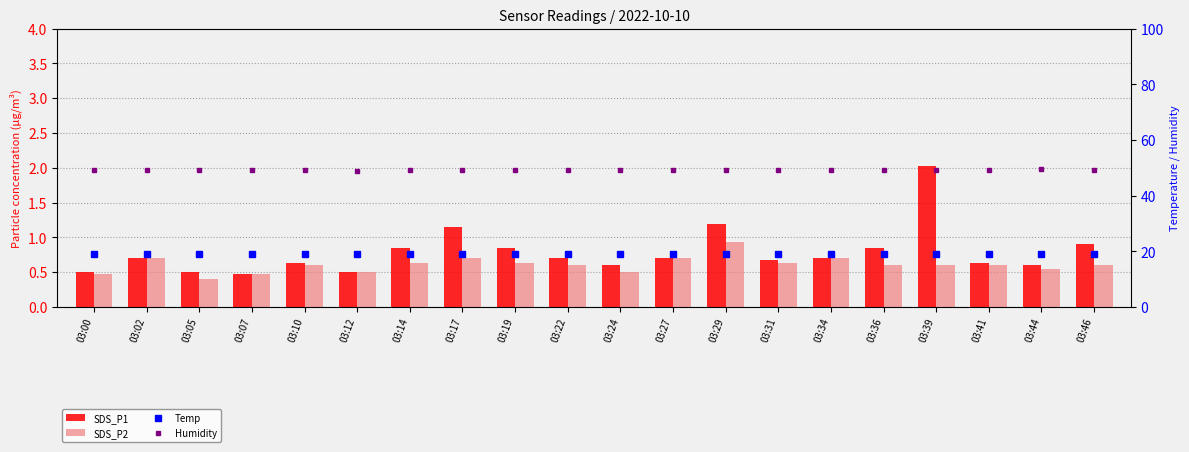

Reading left to right, transcribe all the data shown in this chart.

SDS_P1: 0.5	0.7	0.5	0.5	0.6	0.5	0.8	1.1	0.8	0.7	0.6	0.7	1.2	0.7	0.7	0.8	2.0	0.6	0.6	0.9
SDS_P2: 0.5	0.7	0.4	0.5	0.6	0.5	0.6	0.7	0.6	0.6	0.5	0.7	0.9	0.6	0.7	0.6	0.6	0.6	0.6	0.6
Temp: 19.2	19.2	19.2	19.2	19.2	19.2	19.2	19.2	19.2	19.2	19.2	19.2	19.2	19.2	19.2	19.2	19.2	19.2	19.2	19.2
Humidity: 49.1	49.1	49.1	49.1	49.1	49.0	49.1	49.1	49.1	49.1	49.1	49.1	49.1	49.1	49.1	49.1	49.1	49.1	49.7	49.1